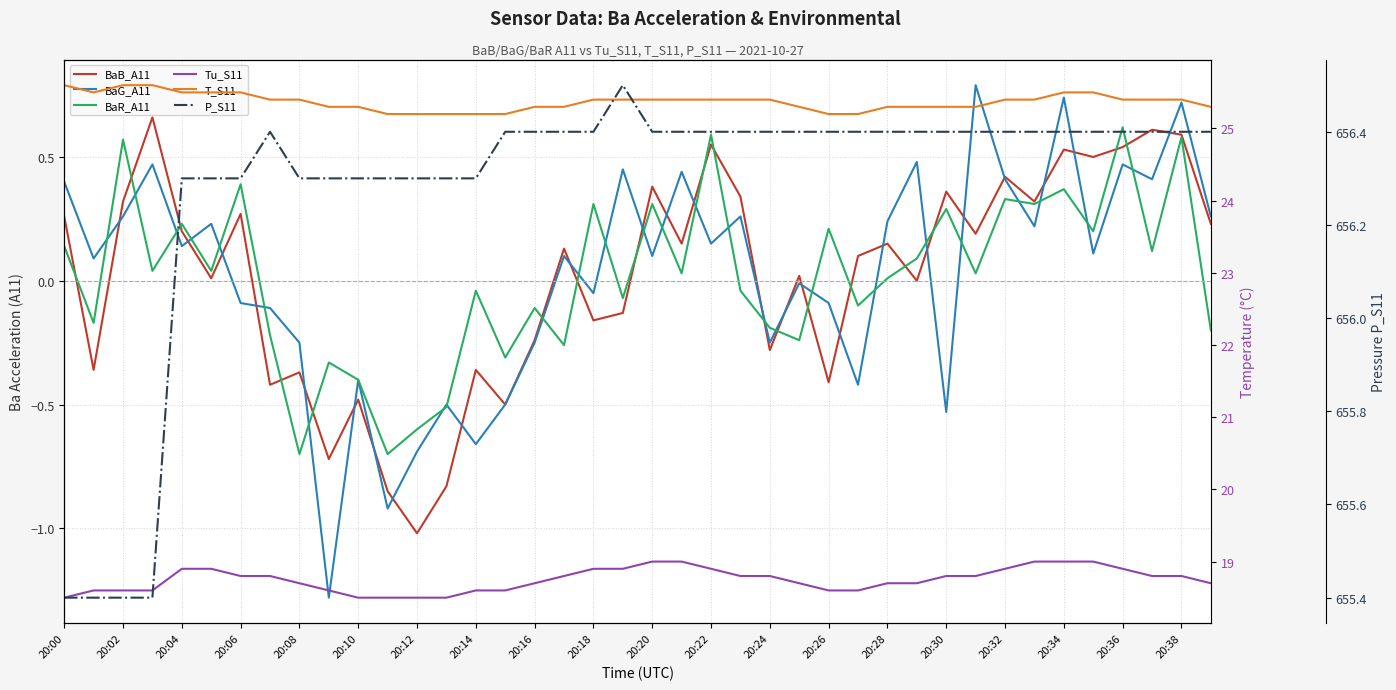

Which series has the widest spread of values?

BaG_A11